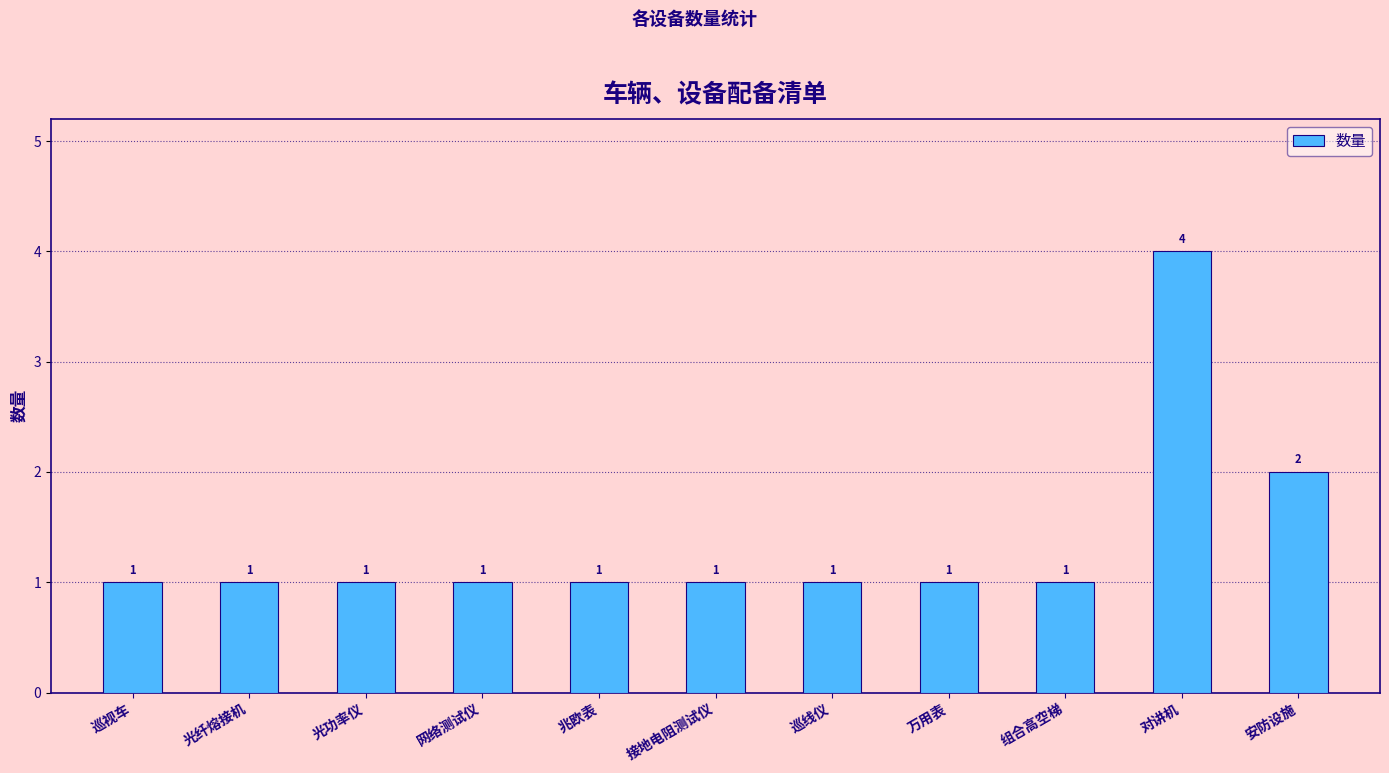

What is the label of the 9th bar from the right?

光功率仪